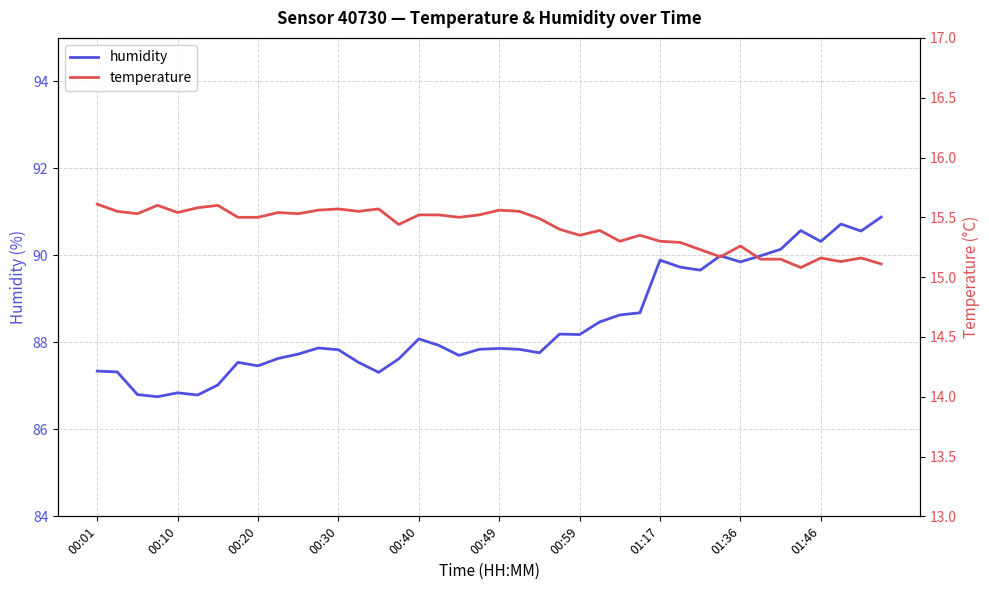

What is the highest value of the humidity series?

90.9